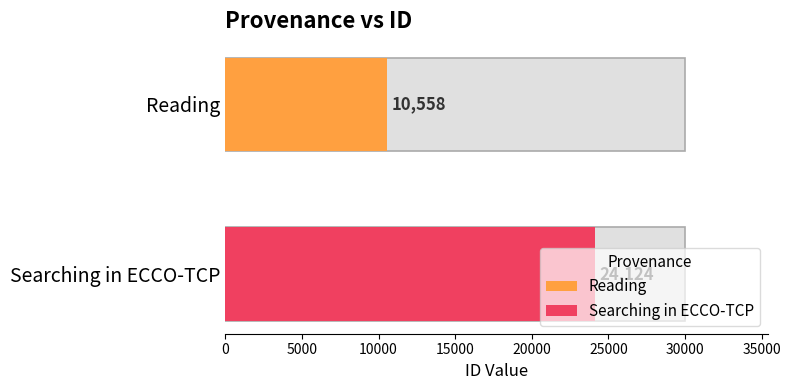

The chart shows a value of 17495 at Reading. True or false?

False